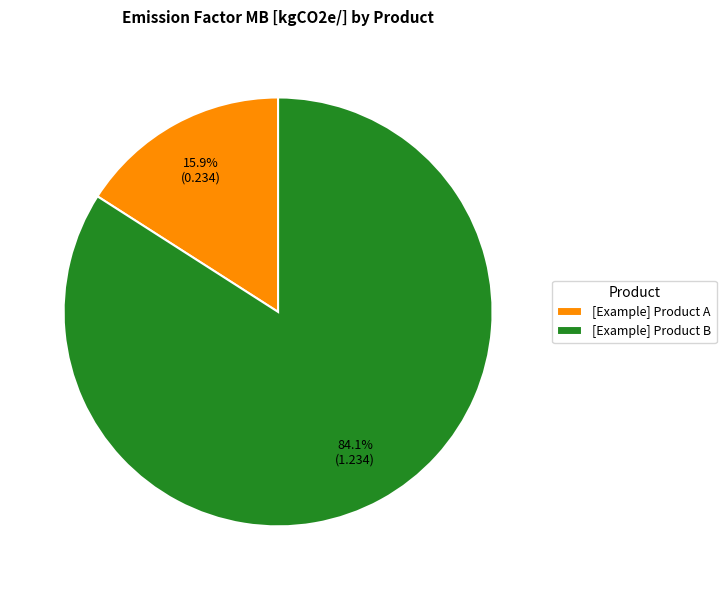

Which slice is the smallest?

[Example] Product A